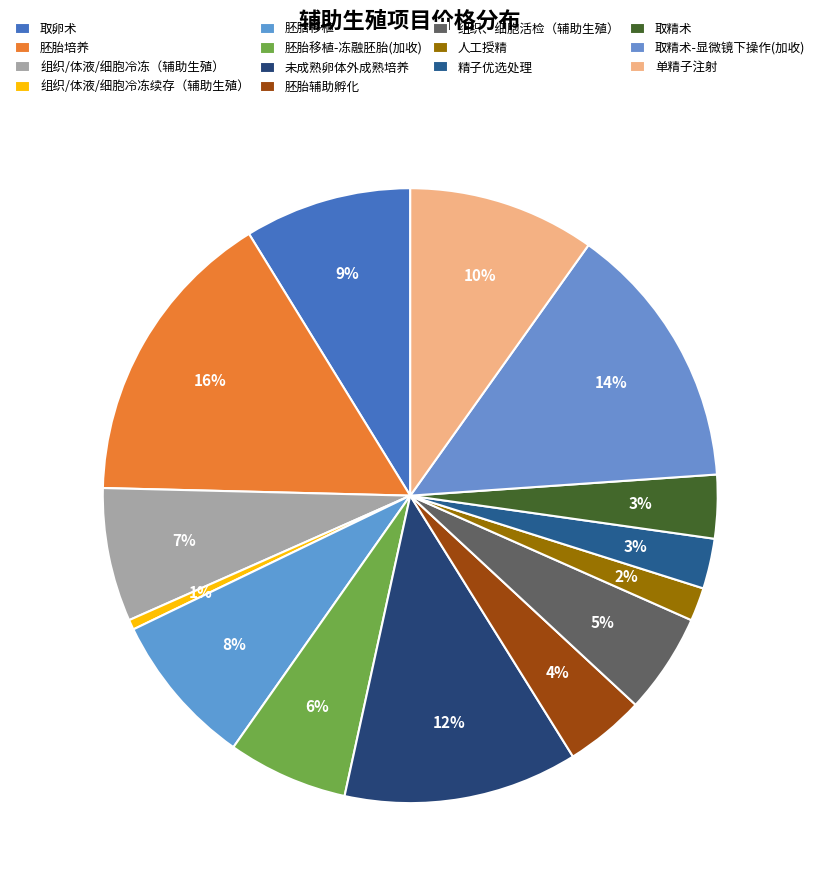

Rank the categories by value from highest to lowest.

胚胎培养, 取精术-显微镜下操作(加收), 未成熟卵体外成熟培养, 单精子注射, 取卵术, 胚胎移植, 组织/体液/细胞冷冻（辅助生殖）, 胚胎移植-冻融胚胎(加收), 组织、细胞活检（辅助生殖）, 胚胎辅助孵化, 取精术, 精子优选处理, 人工授精, 组织/体液/细胞冷冻续存（辅助生殖）